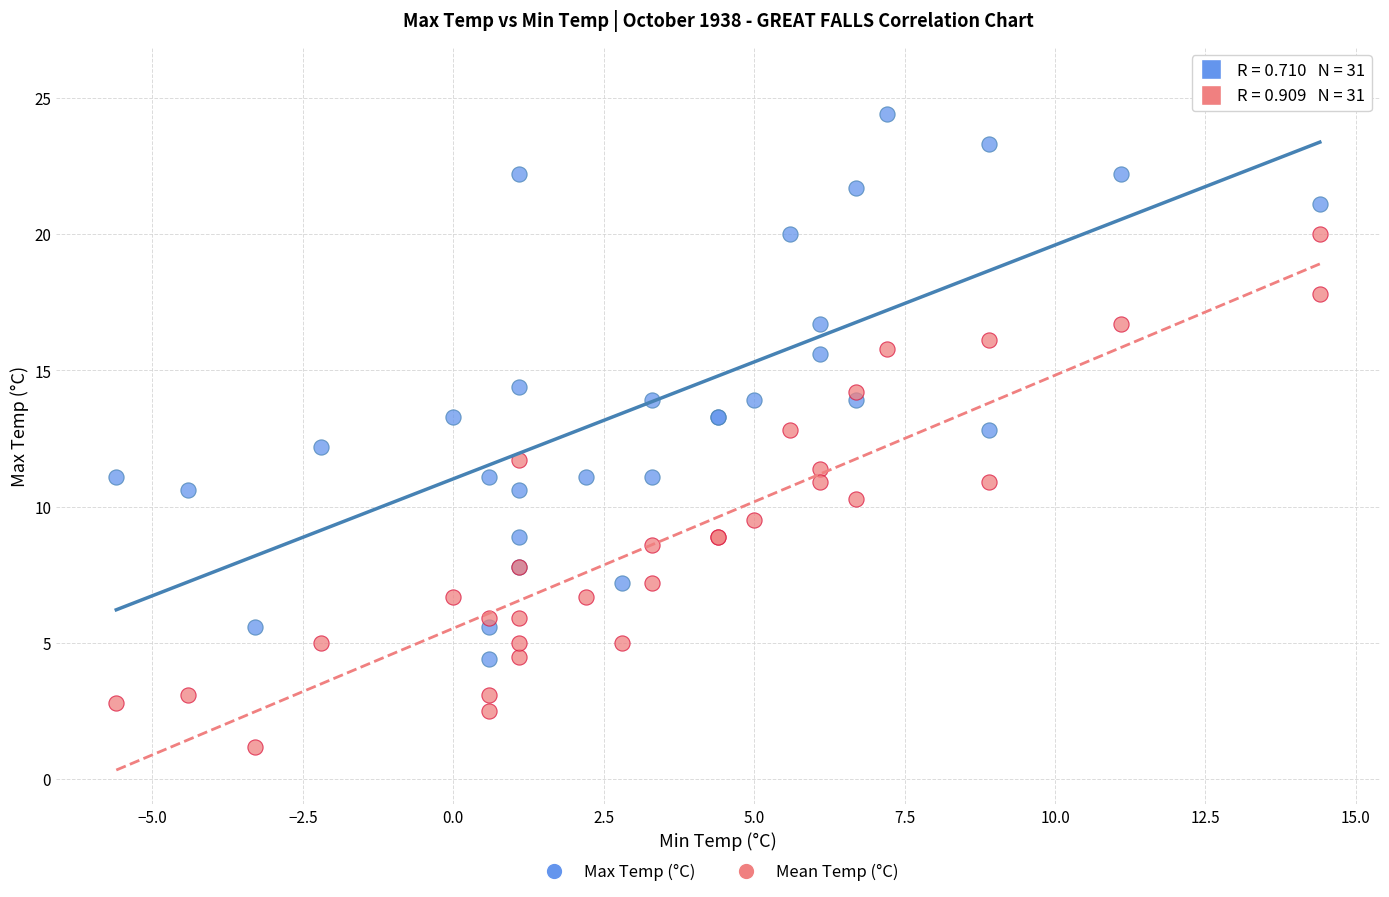

Which series has the largest Y range (max minus min)?

Max Temp (°C)